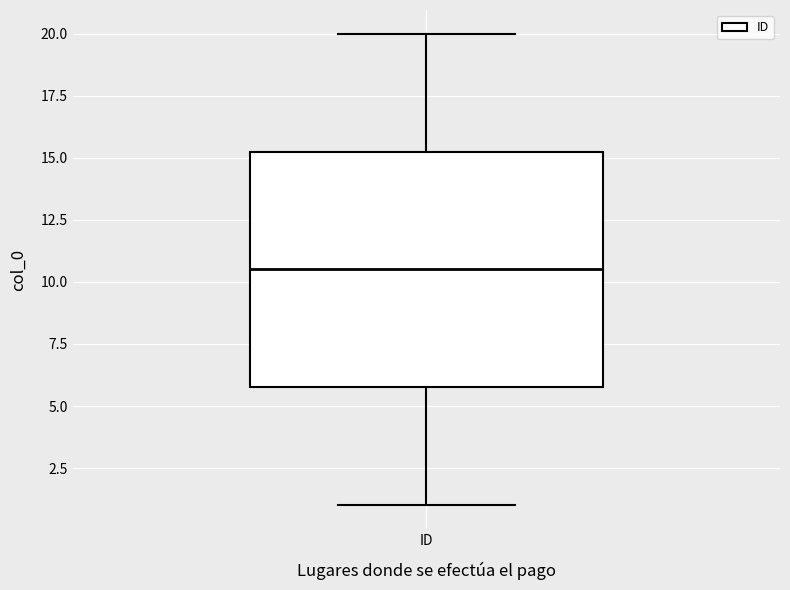

Where is the upper edge of the box for ID on the y-axis? The values are not printed on the chart, so give them approximately, as read against the axis.

15.5